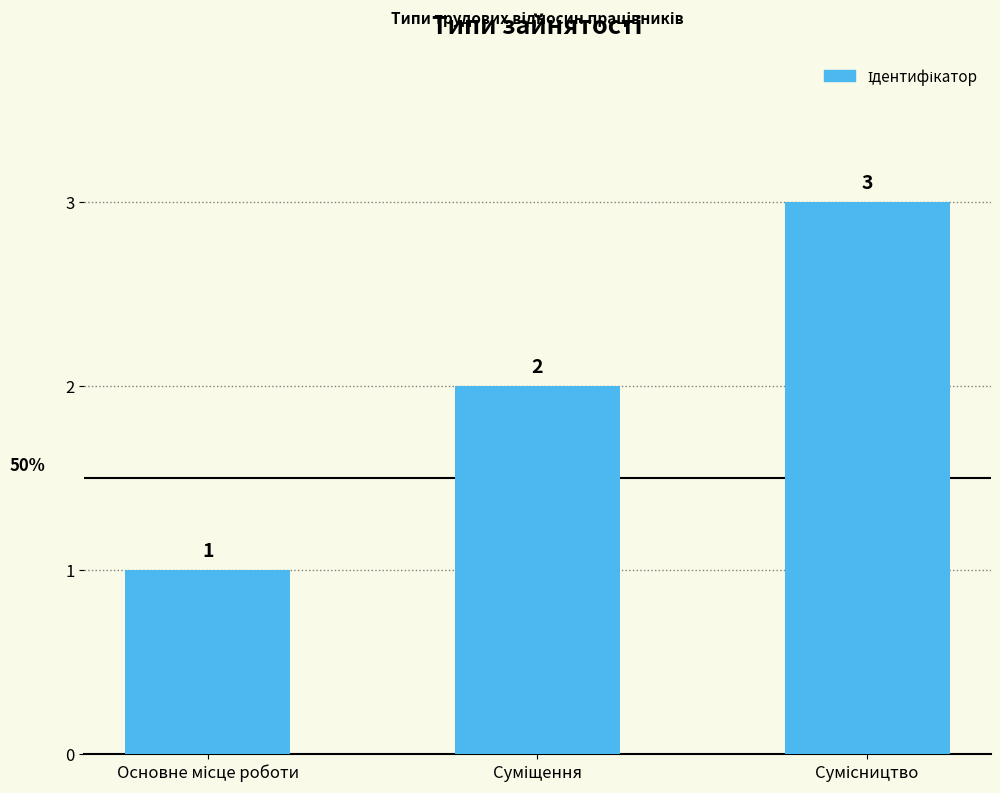

What is the difference between the maximum and minimum values?

2